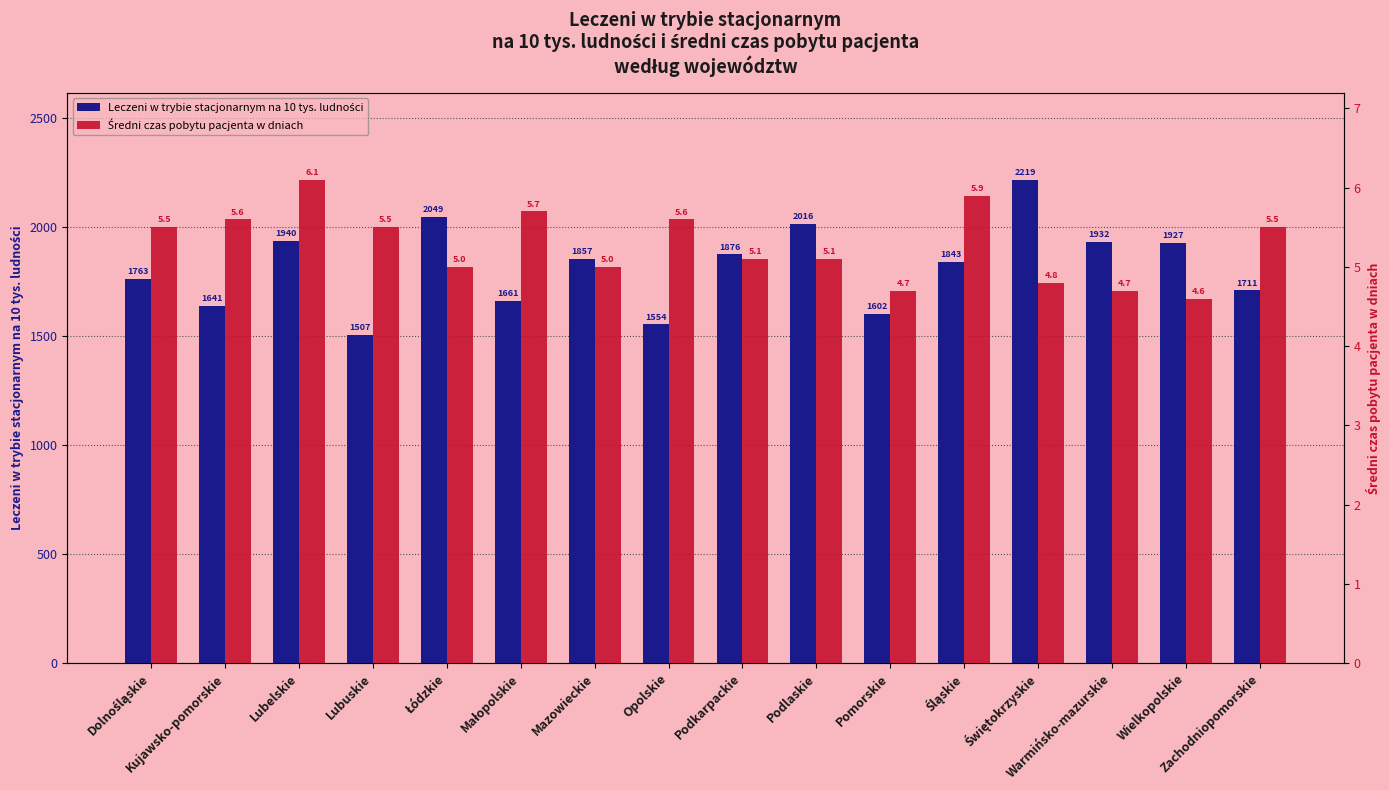

What position from the right is Łódzkie?

12